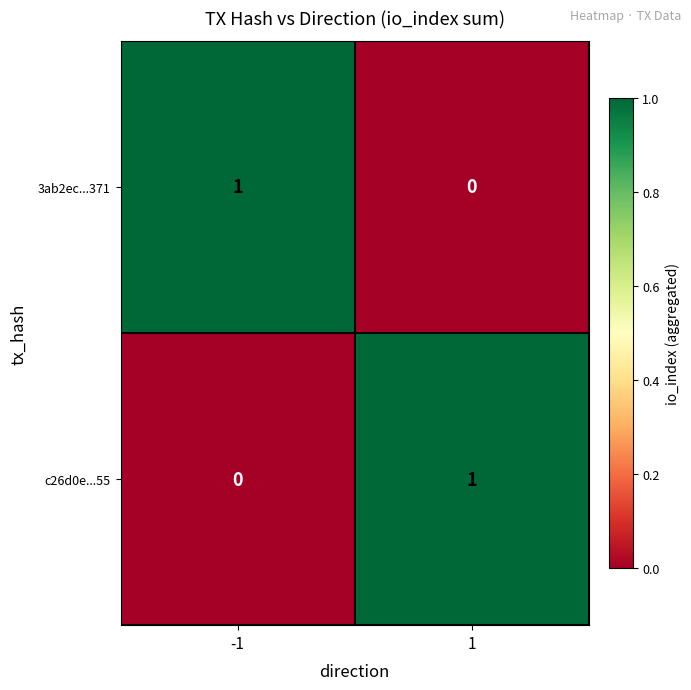

Rank the categories by 3ab2ec...371 value from lowest to highest.

1, -1